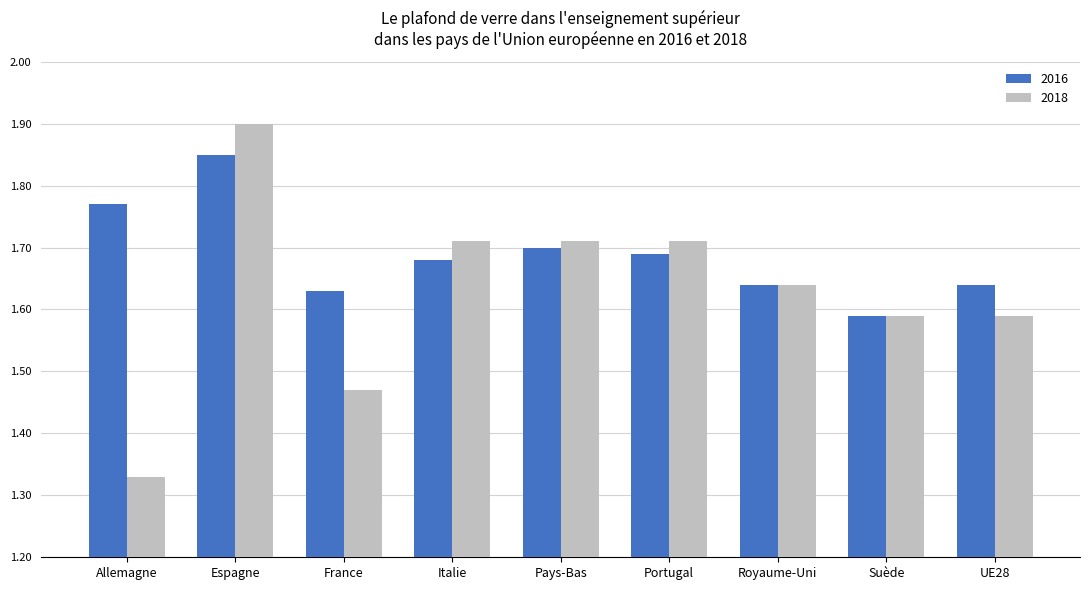

The value of 2018 at Pays-Bas is 0.8. True or false?

False